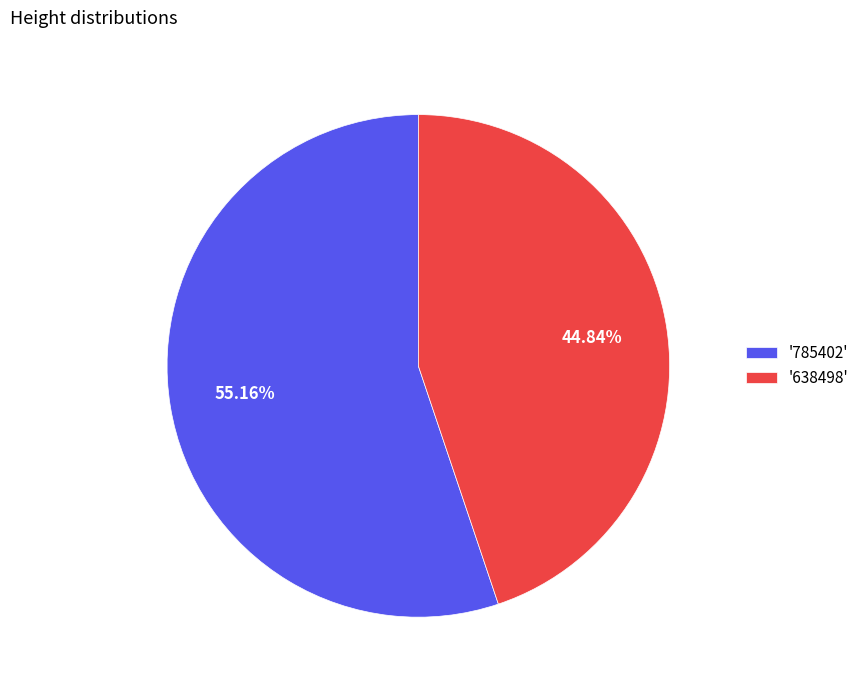

Combined, do '638498' and '785402' account for over 50%?

Yes